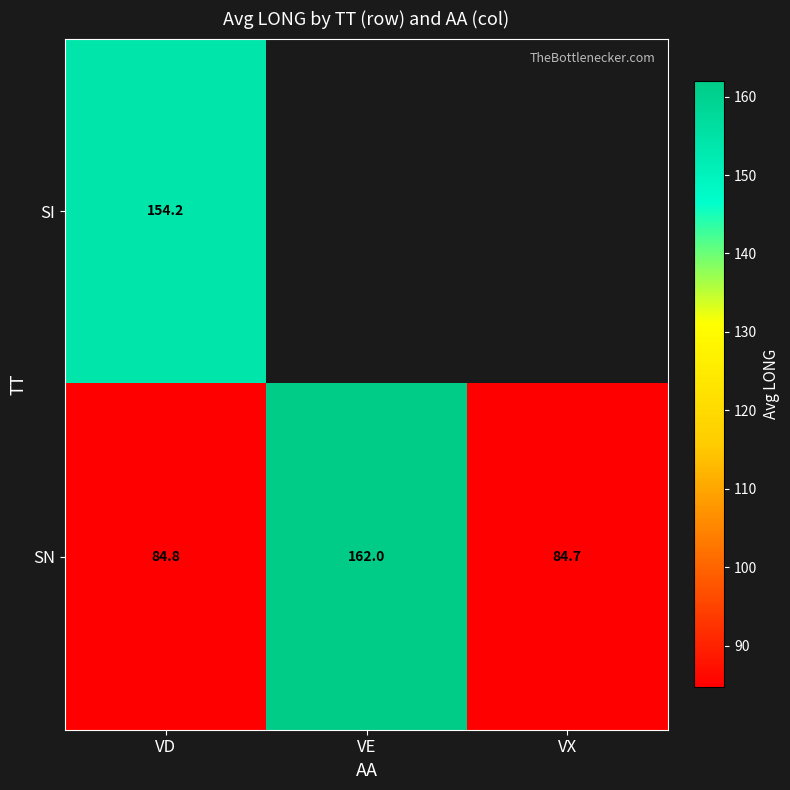

List the labels in order of SN value, smallest first.

VX, VD, VE